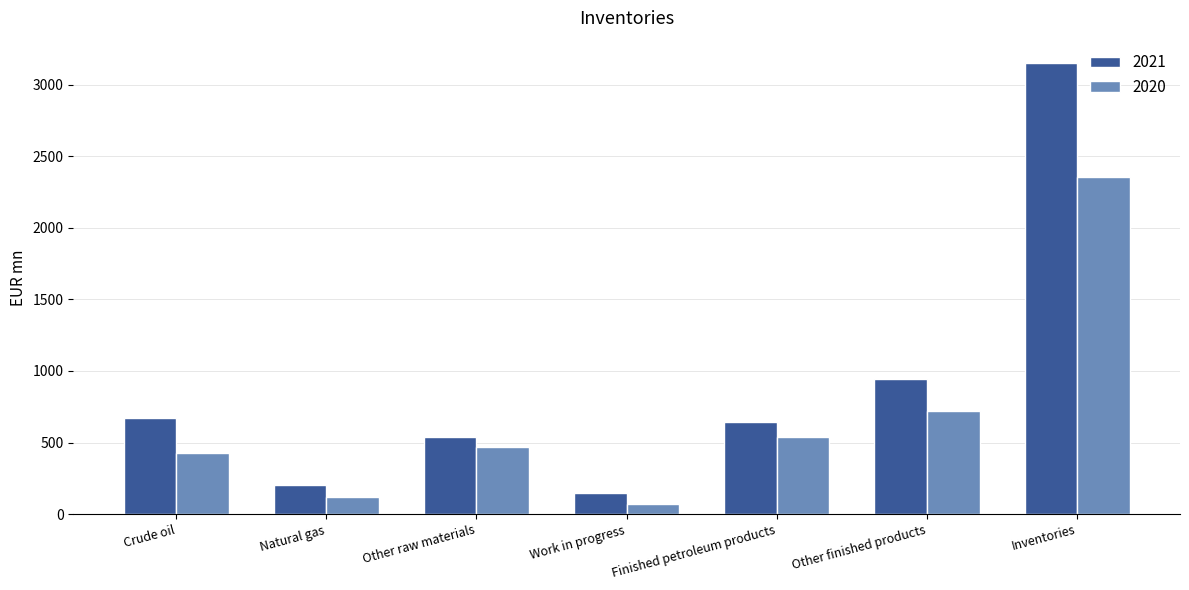

Rank the categories by 2021 value from highest to lowest.

Inventories, Other finished products, Crude oil, Finished petroleum products, Other raw materials, Natural gas, Work in progress